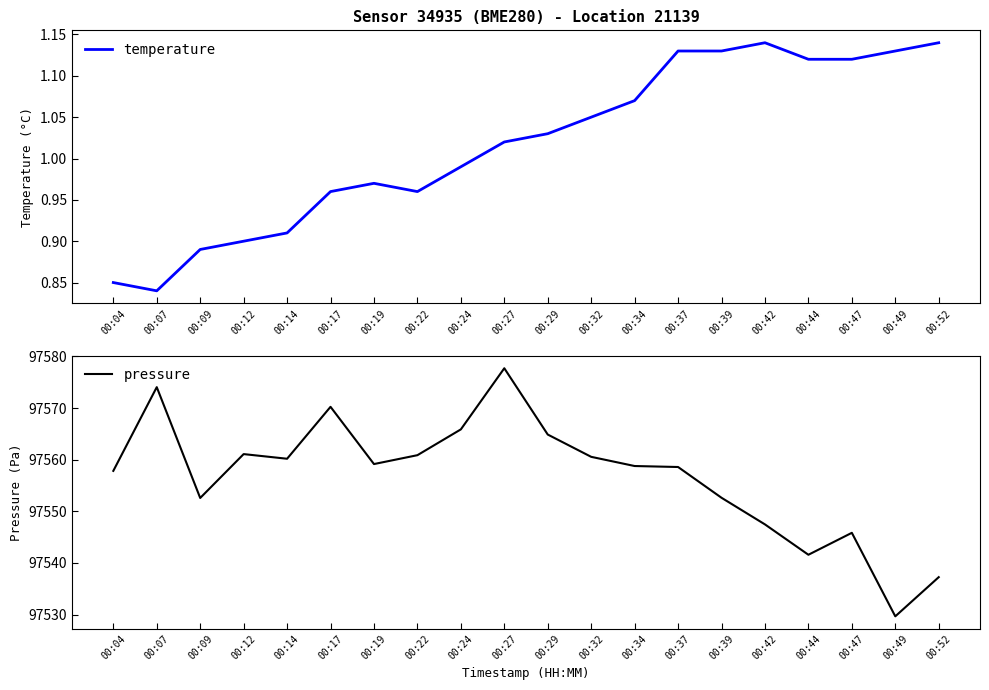

Reading left to right, extract all data points from this chart.

temperature: 00:04=0.8	00:07=0.8	00:09=0.9	00:12=0.9	00:14=0.9	00:17=1.0	00:19=1.0	00:22=1.0	00:24=1.0	00:27=1.0	00:29=1.0	00:32=1.1	00:34=1.1	00:37=1.1	00:39=1.1	00:42=1.1	00:44=1.1	00:47=1.1	00:49=1.1	00:52=1.1
pressure: 00:04=97557.8	00:07=97574.1	00:09=97552.6	00:12=97561.1	00:14=97560.2	00:17=97570.2	00:19=97559.2	00:22=97560.9	00:24=97565.9	00:27=97577.7	00:29=97564.9	00:32=97560.6	00:34=97558.8	00:37=97558.6	00:39=97552.6	00:42=97547.5	00:44=97541.6	00:47=97545.8	00:49=97529.7	00:52=97537.2